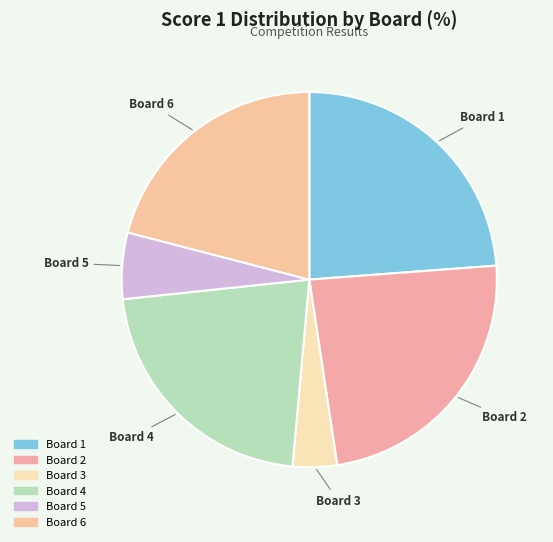

Rank the categories by value from highest to lowest.

Board 1, Board 2, Board 4, Board 6, Board 5, Board 3